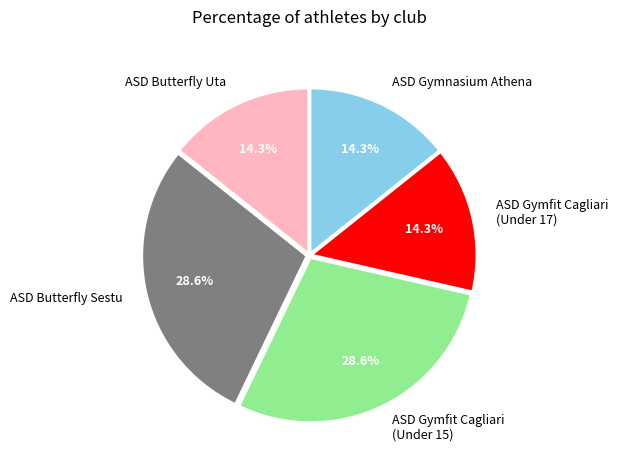

To the nearest percent, what is the combined percentage of ASD Gymfit Cagliari (Under 17) and ASD Butterfly Sestu?

43%